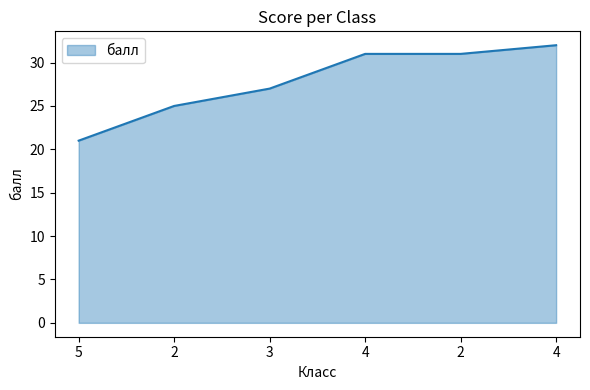

Reading left to right, what are all the values shown in this chart?

21	25	27	31	31	32